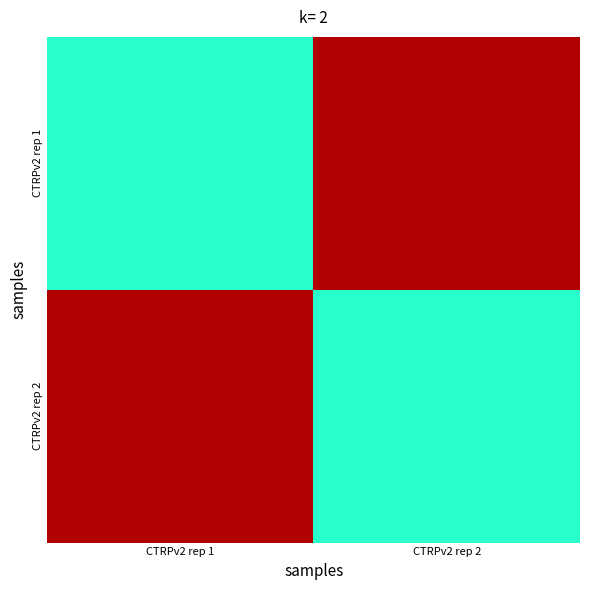

What is the total value across all series at CTRPv2 rep 2?

33.9